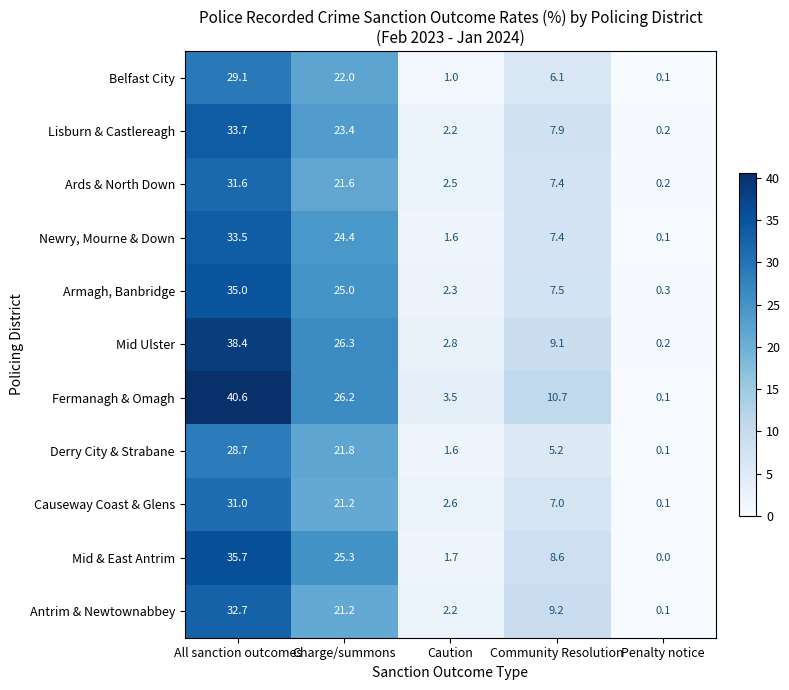

Where is Ards & North Down nearest to the value 15?

Charge/summons